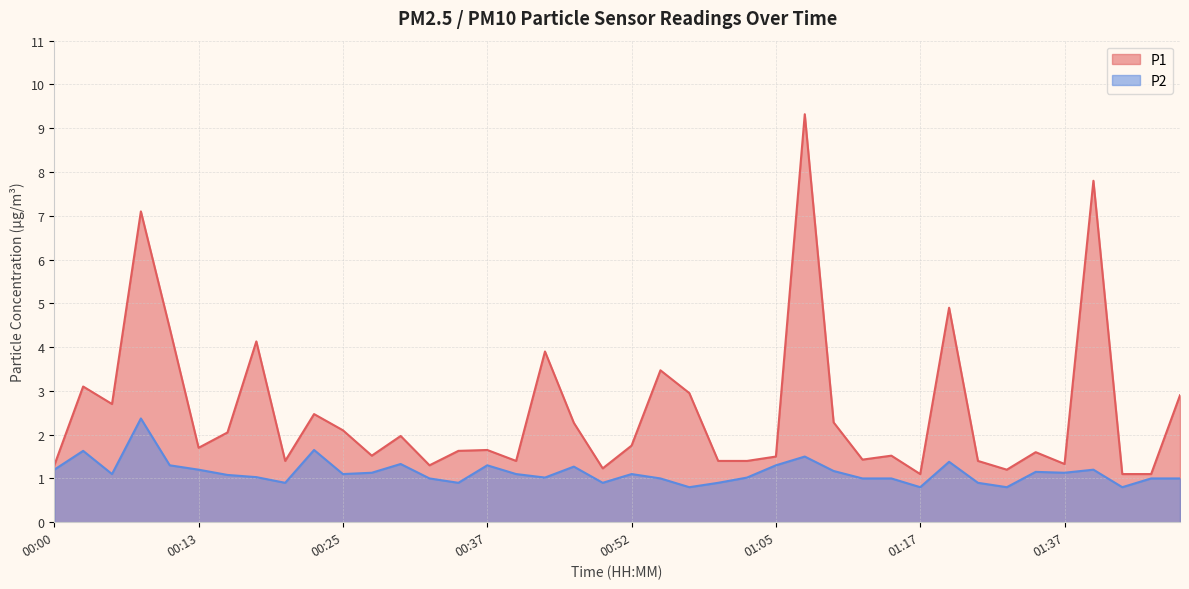

What is the lowest value of the P1 series?

1.1